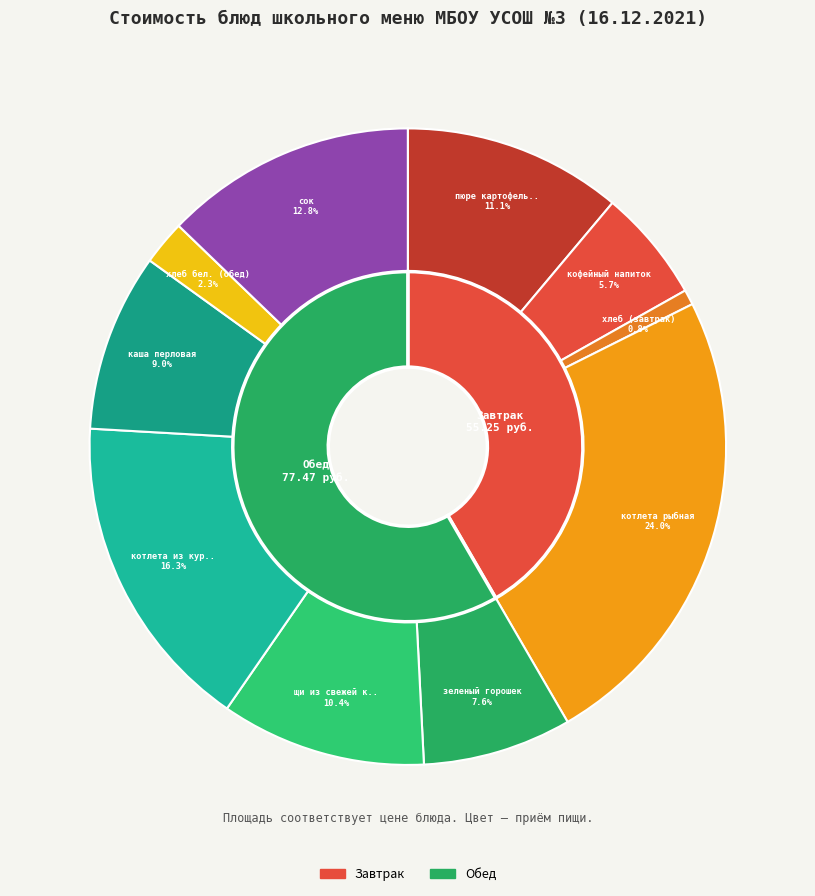

How many slices are in this pie chart?

10